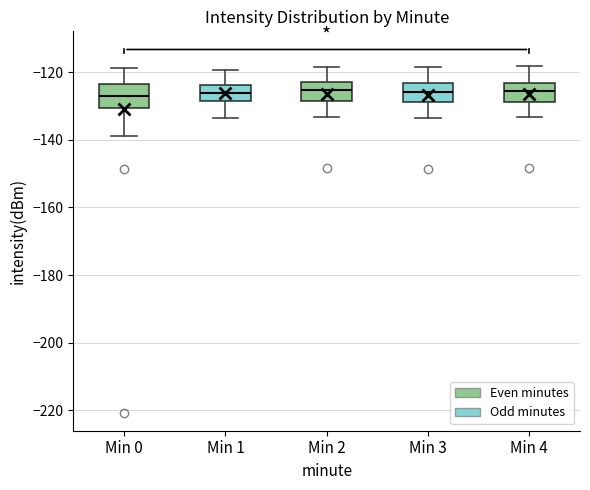

Where is the lower edge of the box for Min 0 on the y-axis? The values are not printed on the chart, so give them approximately, as read against the axis.

-130